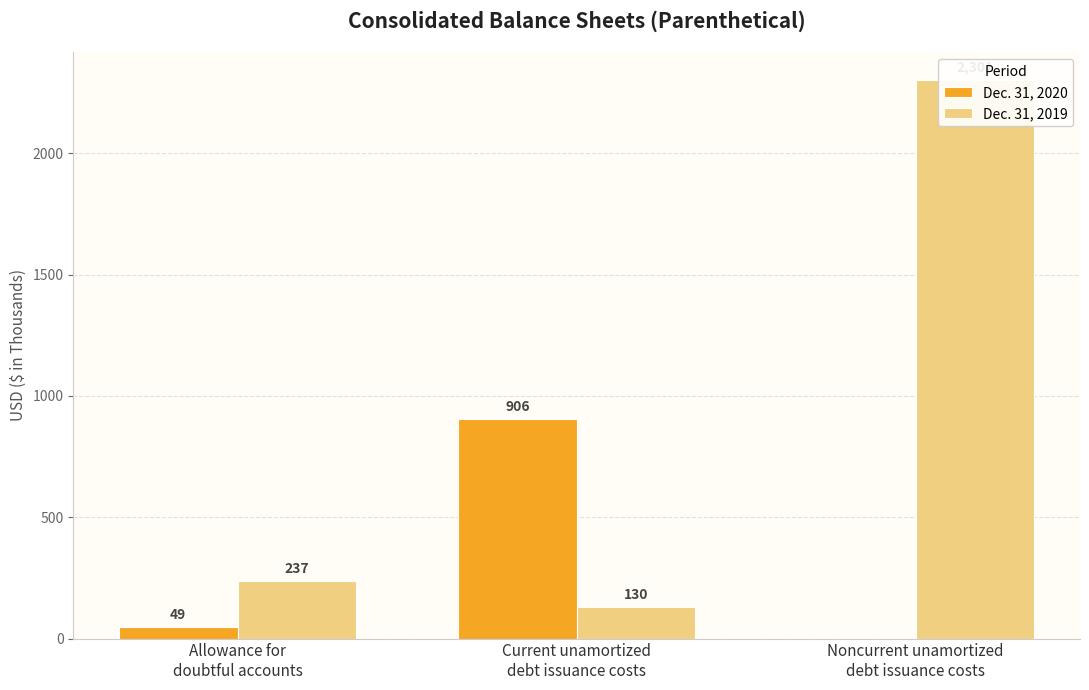

What is the sum of all Dec. 31, 2020 values?

955